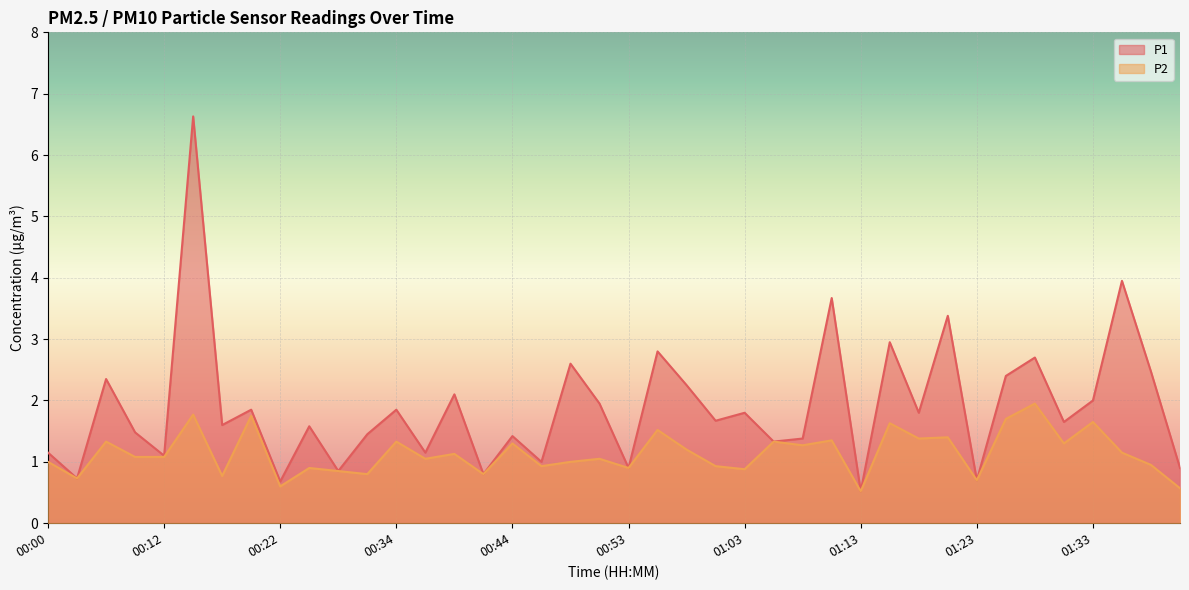

What is the value of the P1 point at the 12th from the left?

1.4